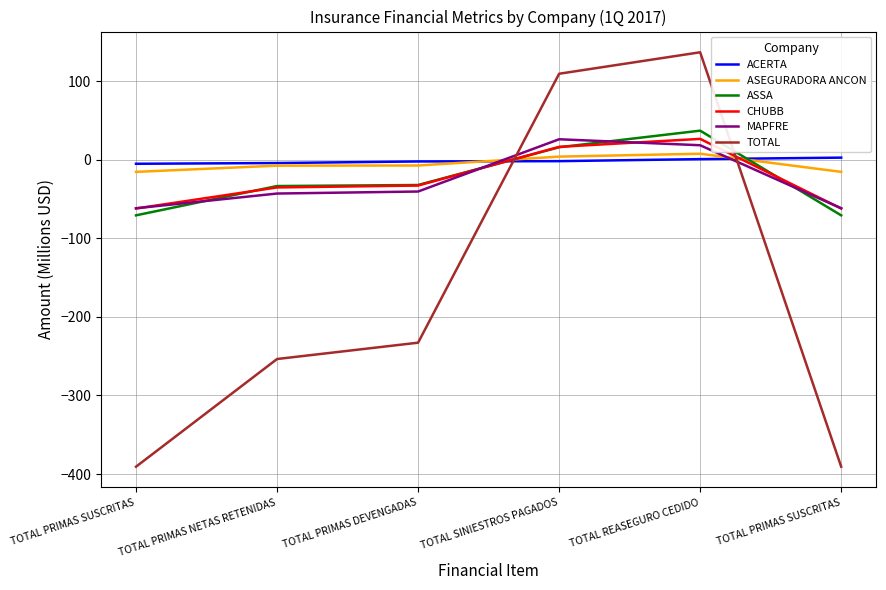

What is the difference between the highest and lowest values at TOTAL REASEGURO CEDIDO?

136.1